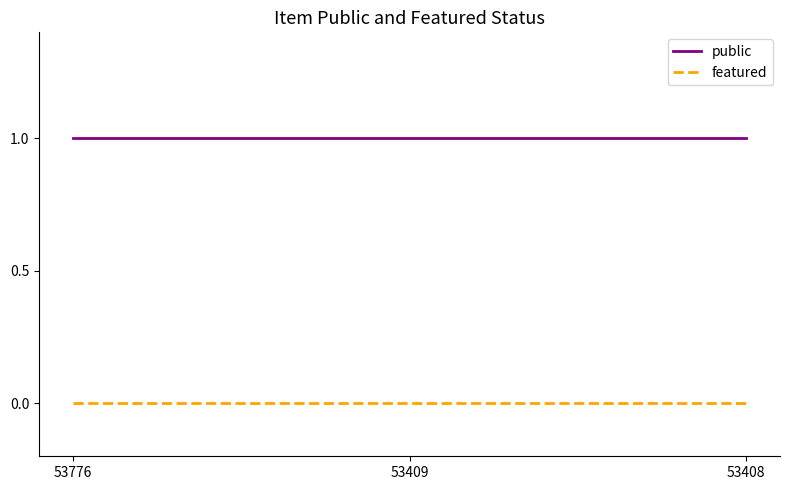

What is the highest value of the public series?

1